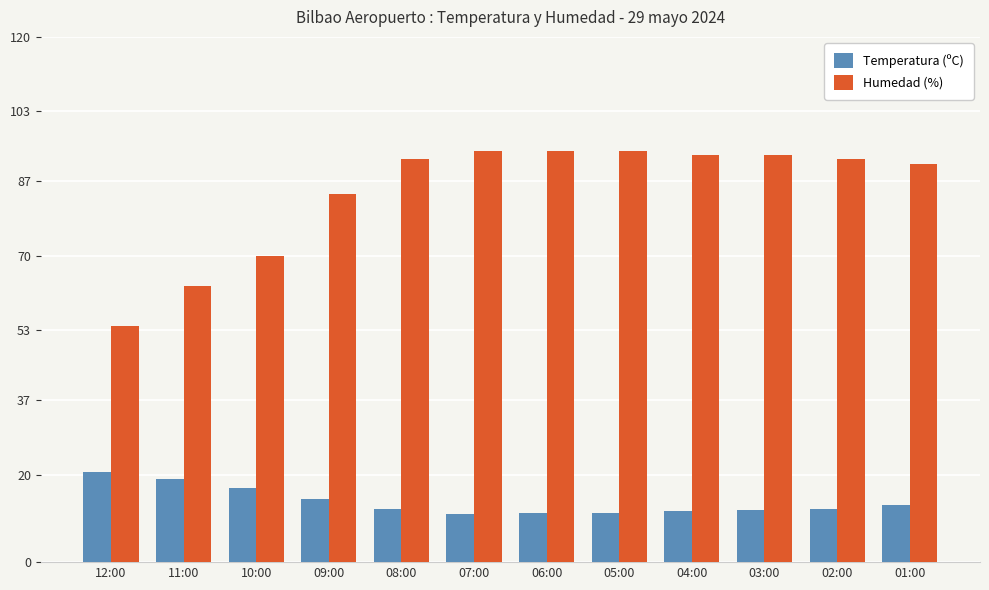

What is the minimum value shown in the chart?

11.0